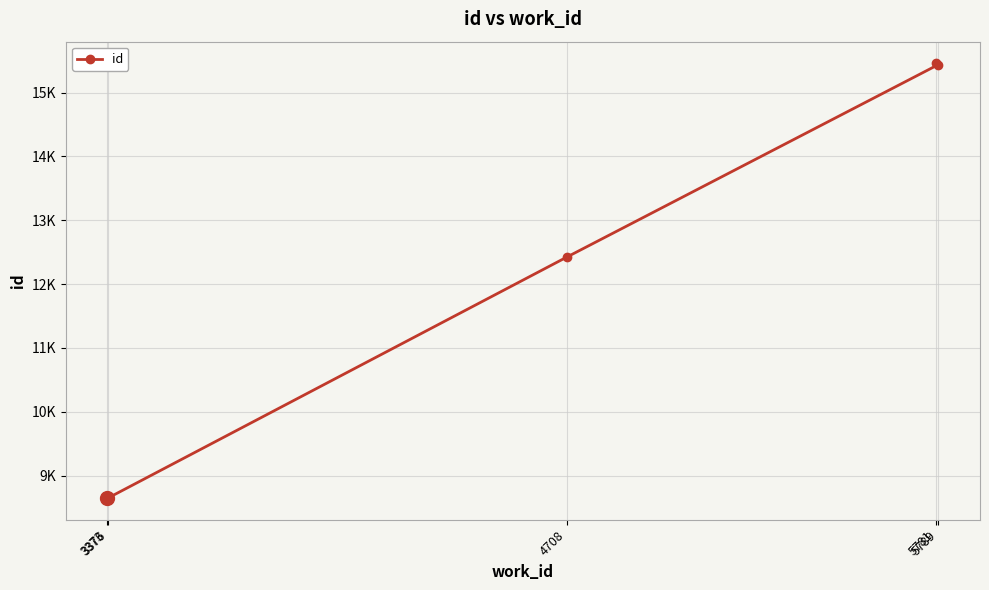

What is the value of the 1st point from the left?

8649